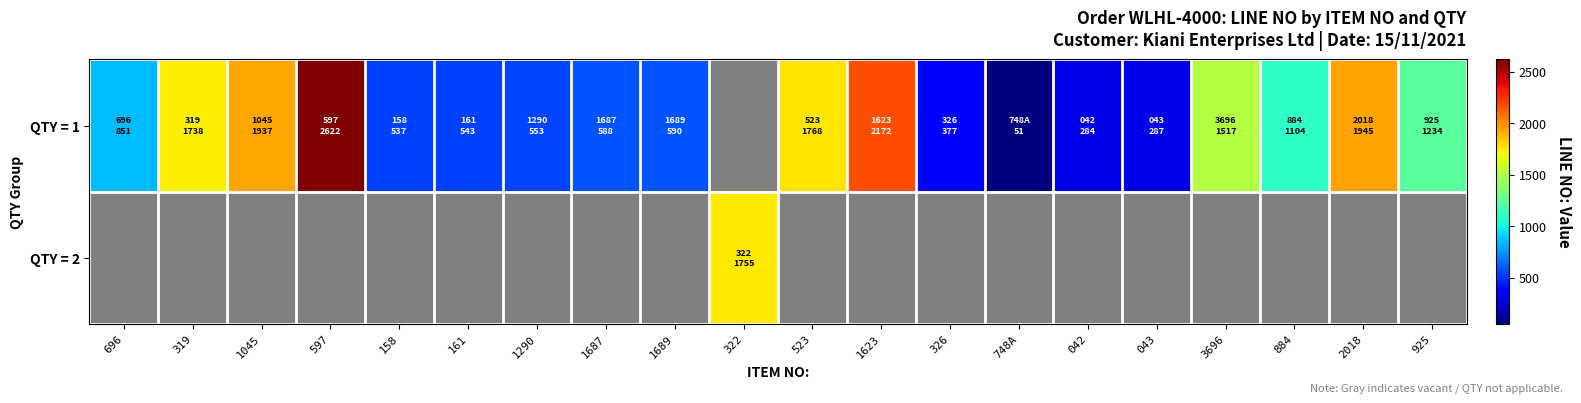

Between 597 and 1290, which is larger?

597